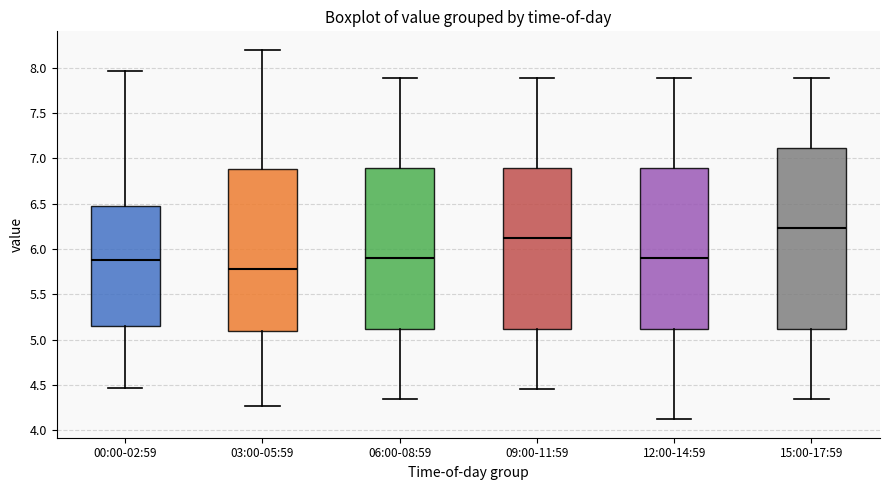

Where does the lower whisker of the box for 00:00-02:59 end on the y-axis? The values are not printed on the chart, so give them approximately, as read against the axis.

4.45